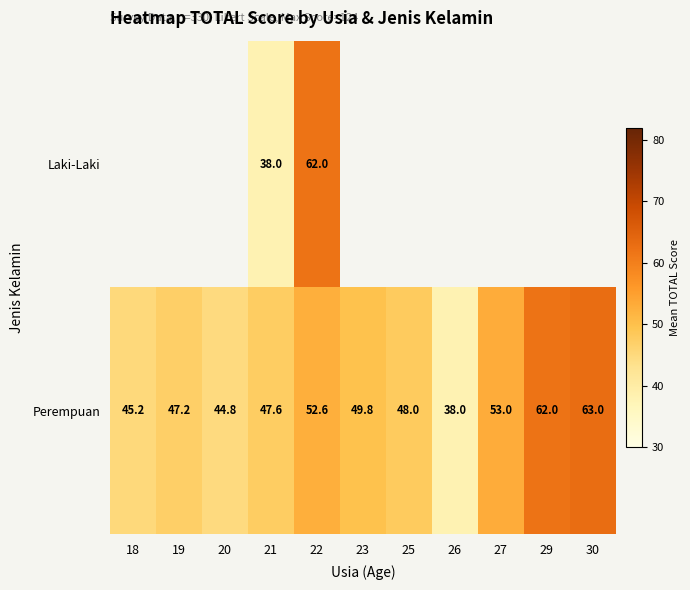

Rank the categories by Perempuan value from lowest to highest.

26, 20, 18, 19, 21, 25, 23, 22, 27, 29, 30